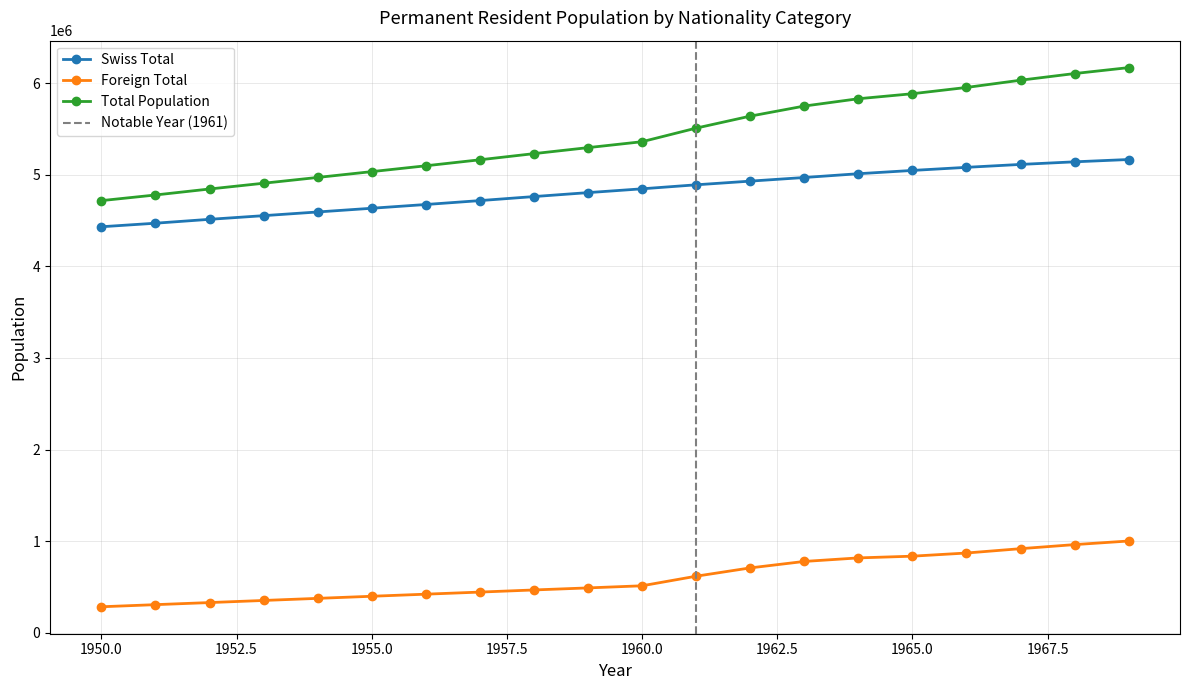

True or false: Foreign Total and Swiss Total cross at least once.

False